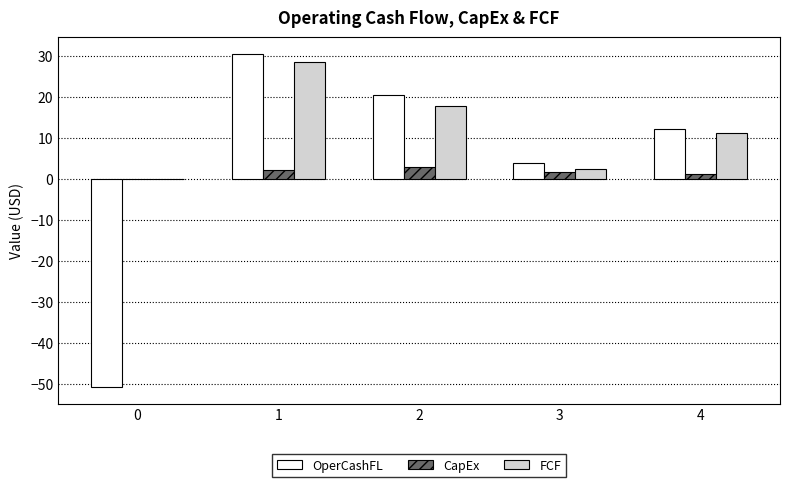

How many groups of bars are there?

5